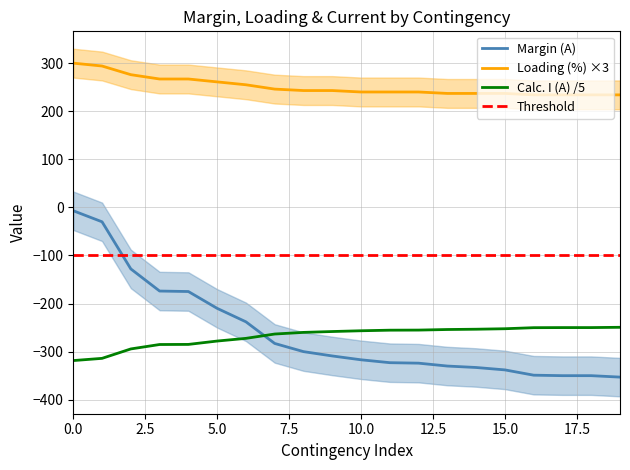

What is the maximum value for Calc. I (A) /5?

-249.4